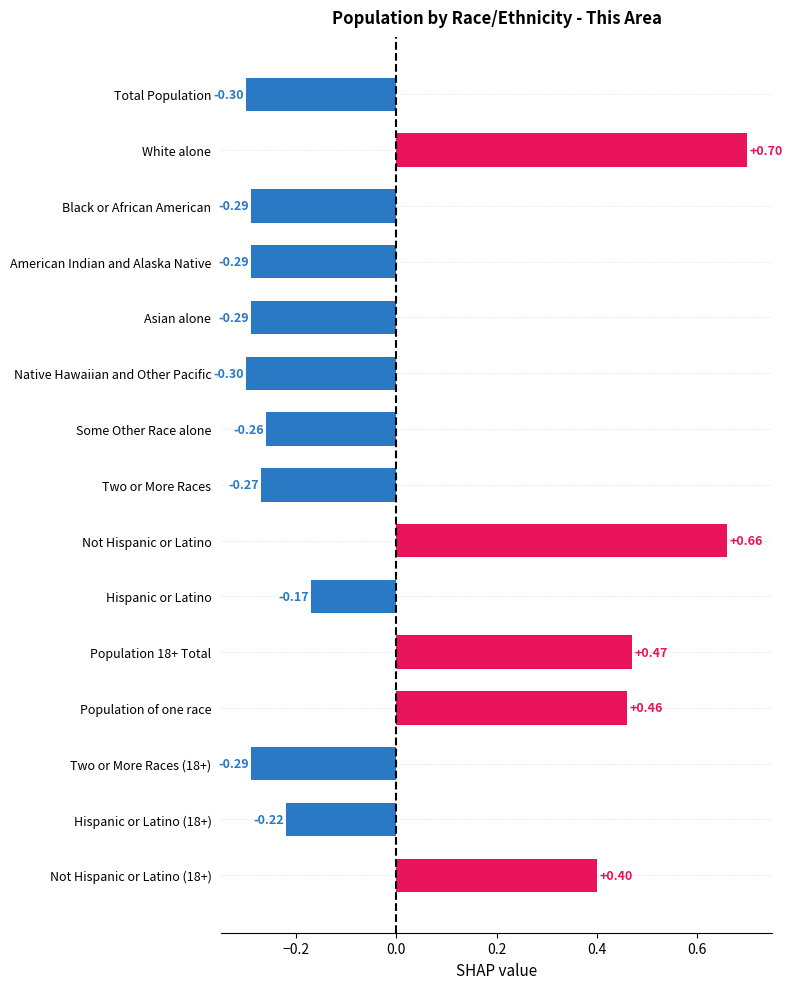

What is the minimum value shown in the chart?

-0.3